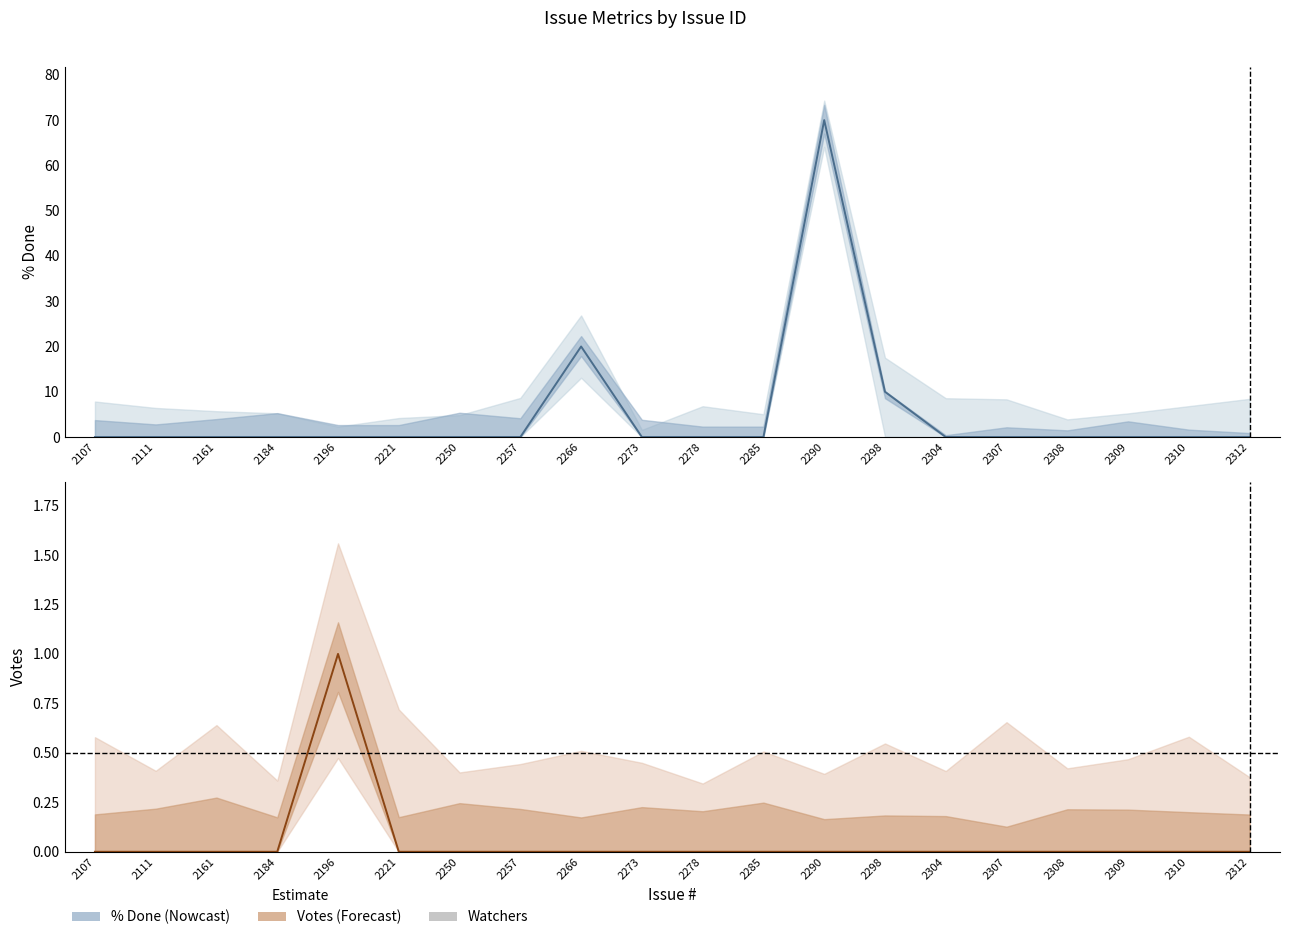

Which series has the largest range (max minus min)?

% Done